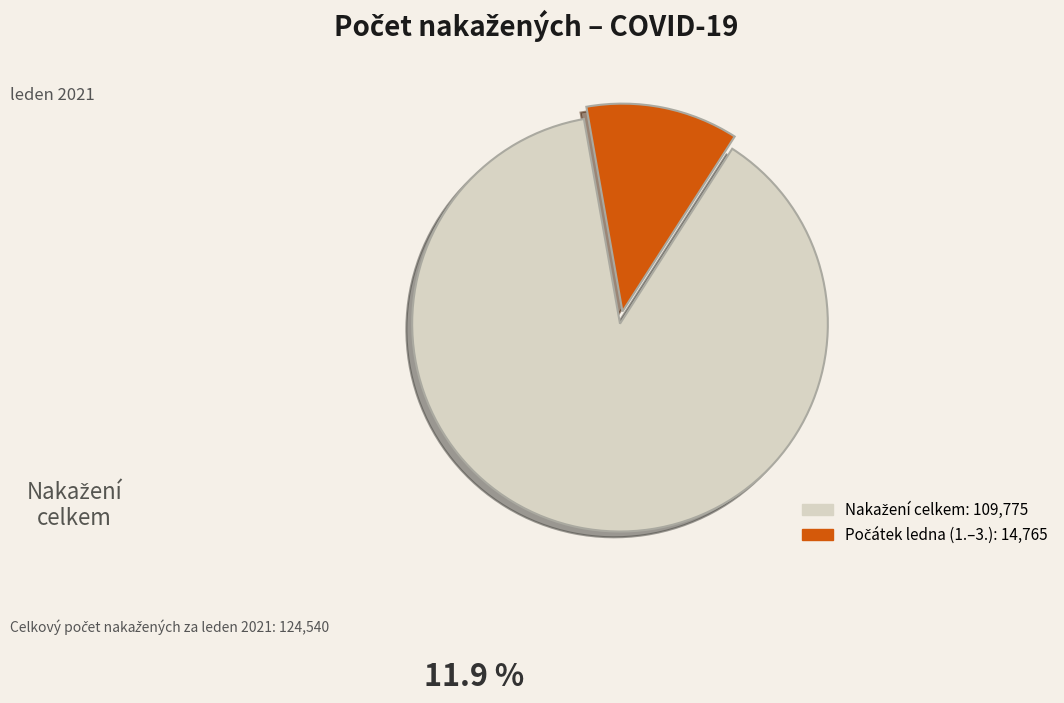

Is there a majority slice in this chart?

Yes